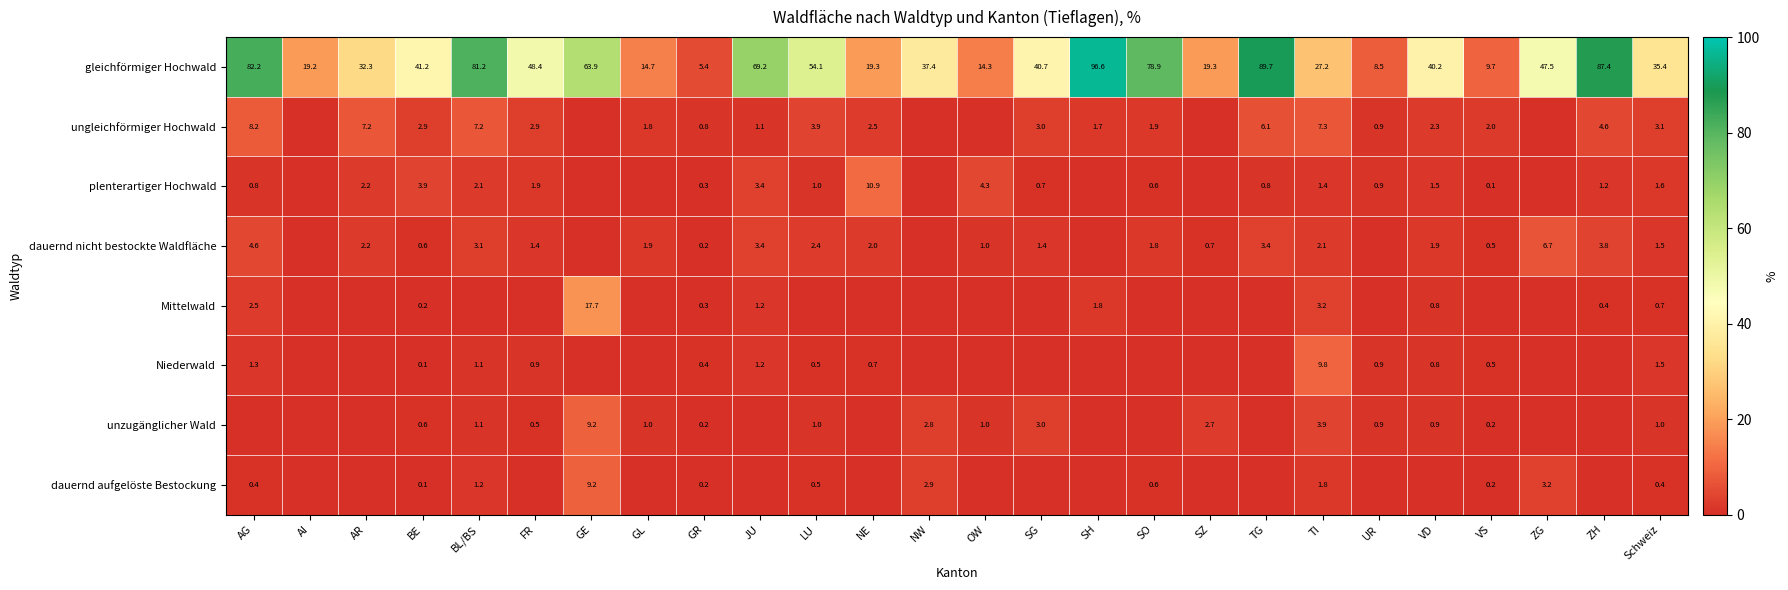

What is the lowest value of the gleichförmiger Hochwald series?

5.4